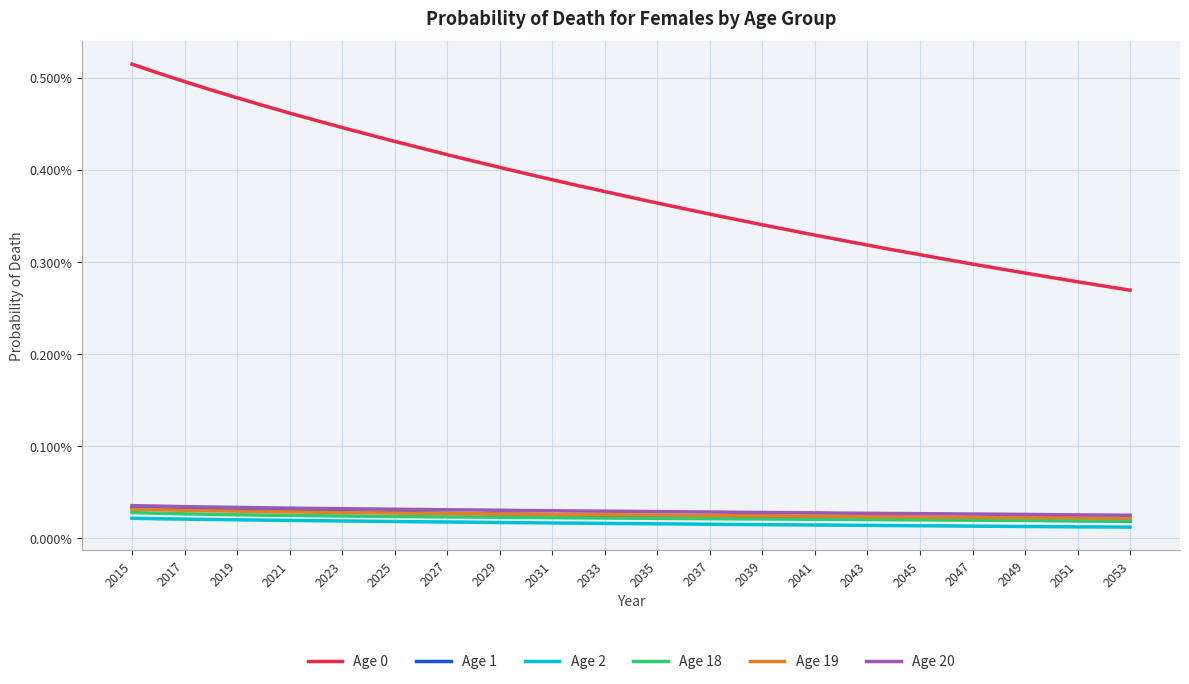

True or false: Age 19 and Age 18 cross at least once.

False